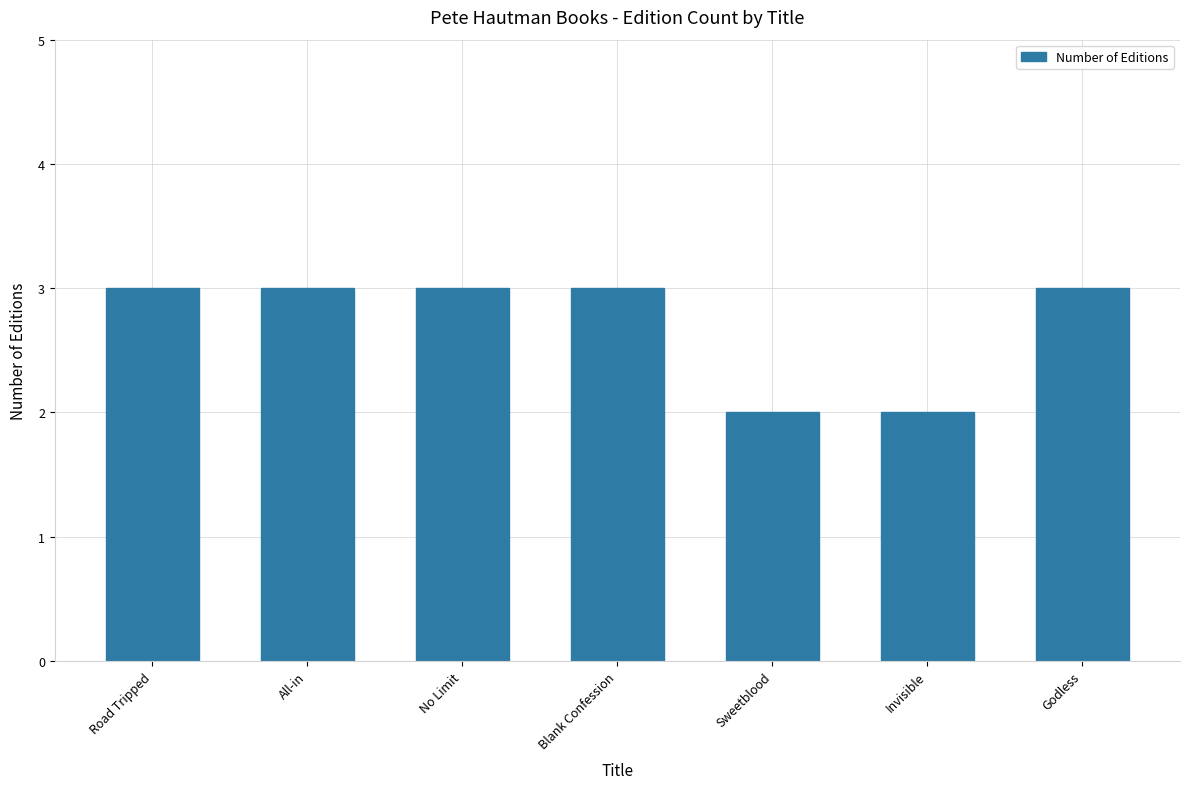

What is the sum of the values at Road Tripped and Blank Confession?

6